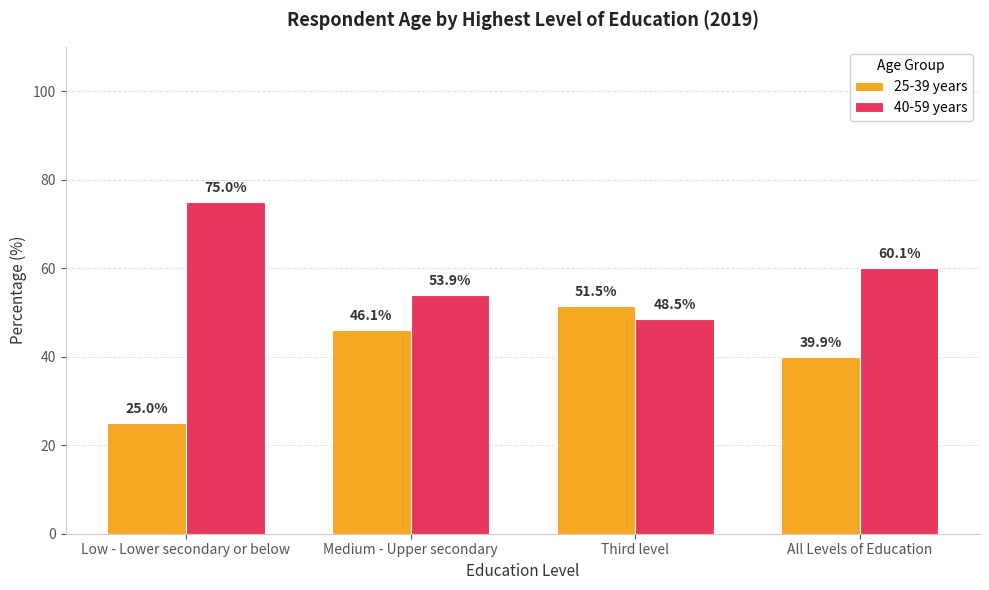

What is the spread (max minus min) of values at Third level?

3.0